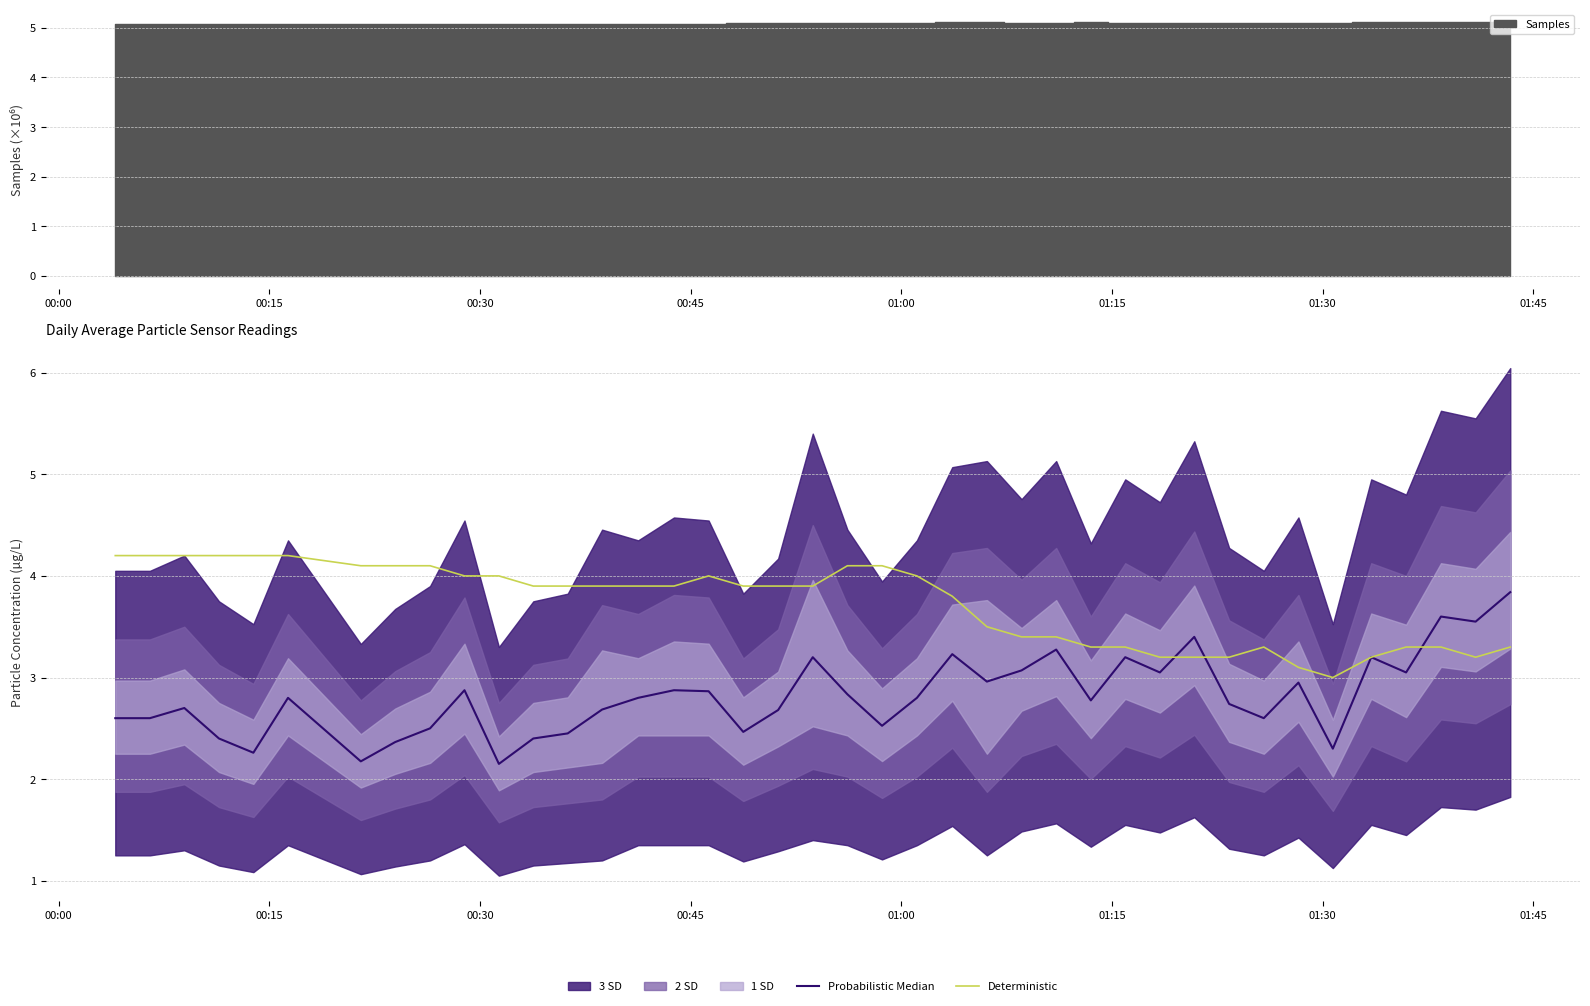

What is the highest value of the Deterministic series?

4.2